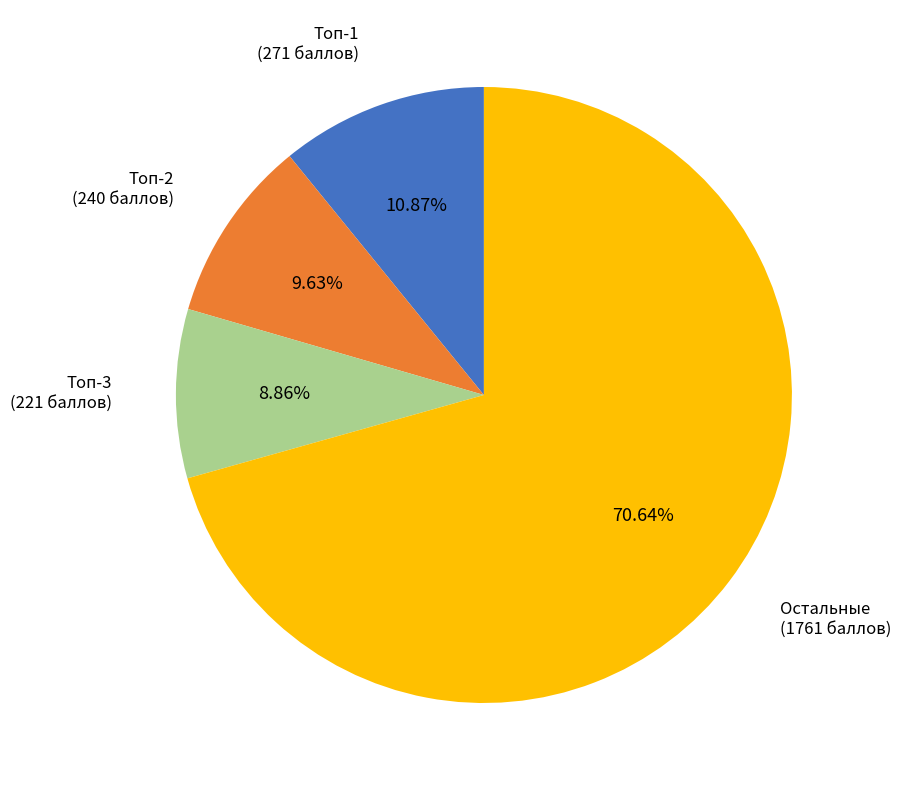

How many slices are in this pie chart?

4